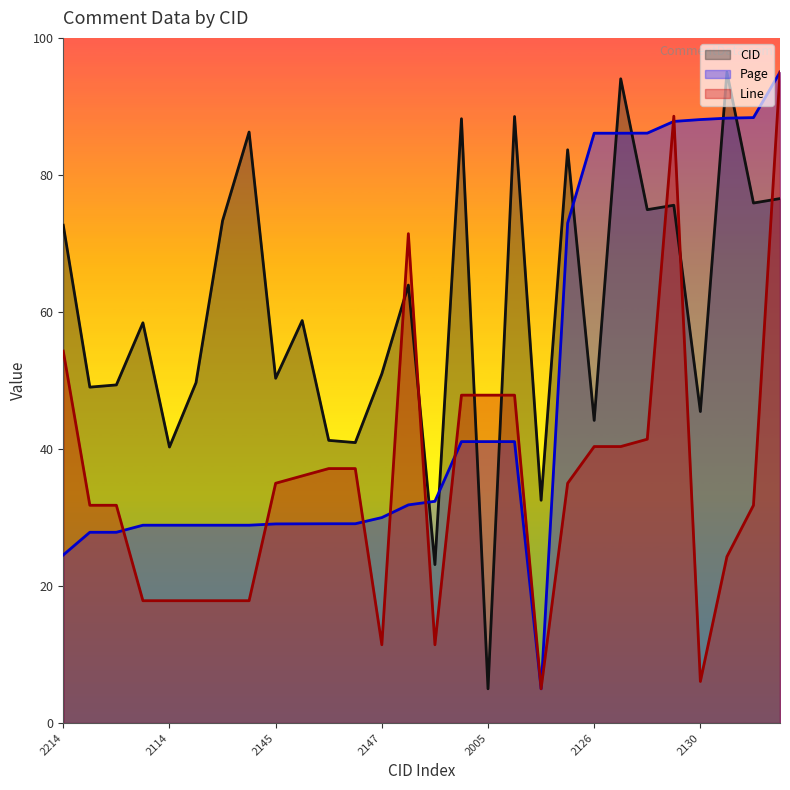

True or false: Page has a value of 86.1 at 2221.

True